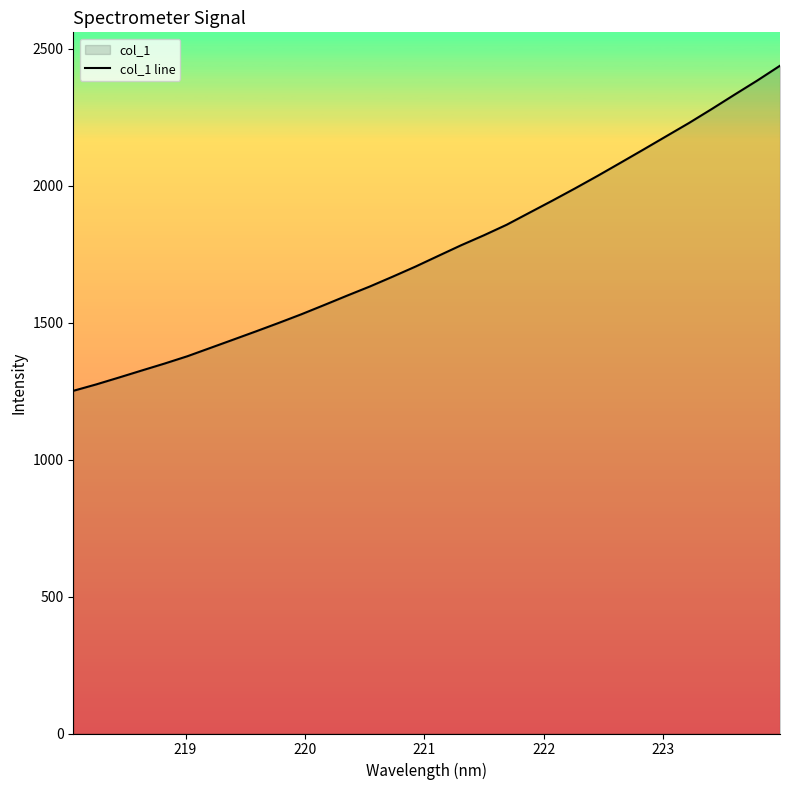

What is the difference between the maximum and minimum values?

1186.7